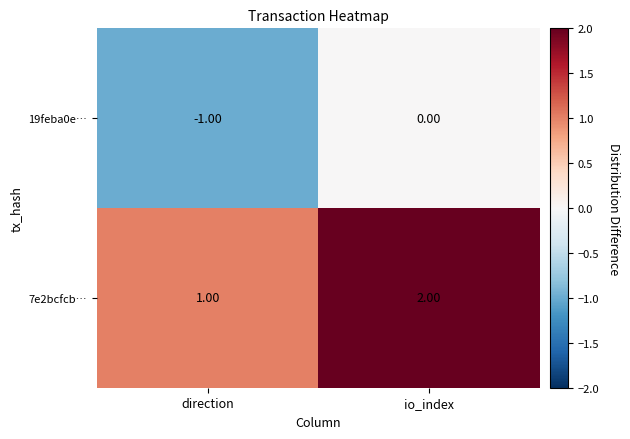

Where is 7e2bcfcb… nearest to the value 1?

direction